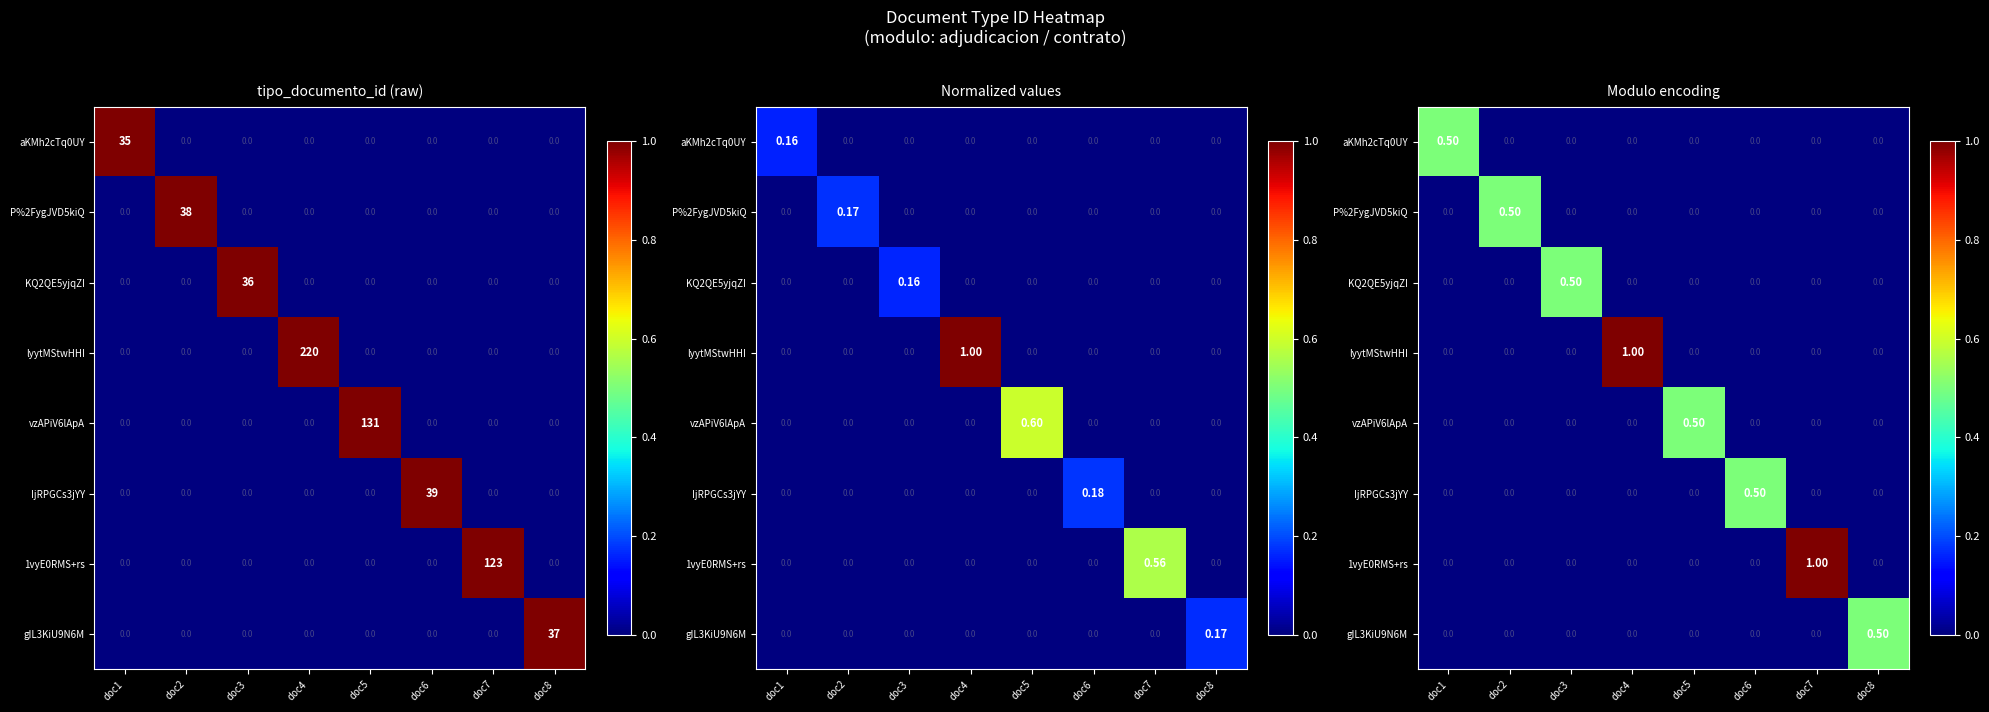

Is the value of gIL3KiU9N6M at doc1 greater than the value of KQ2QE5yjqZI at doc3?

No